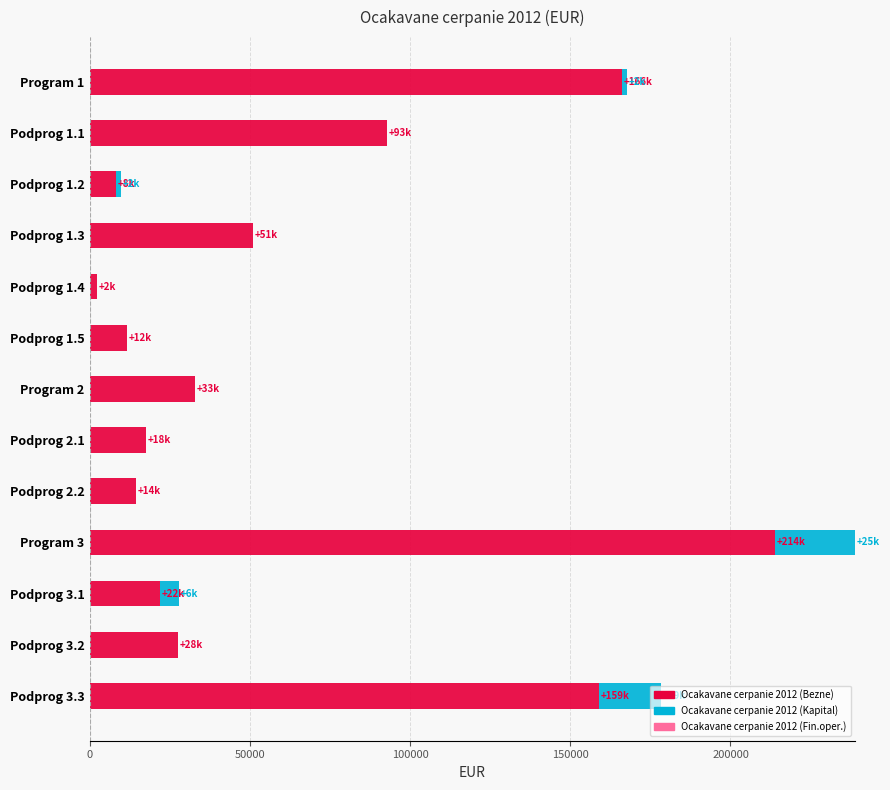

What is the sum of the Ocakavane cerpanie 2012 (Bezne) values at Podprog 3.2 and Podprog 1.1?

120331.0